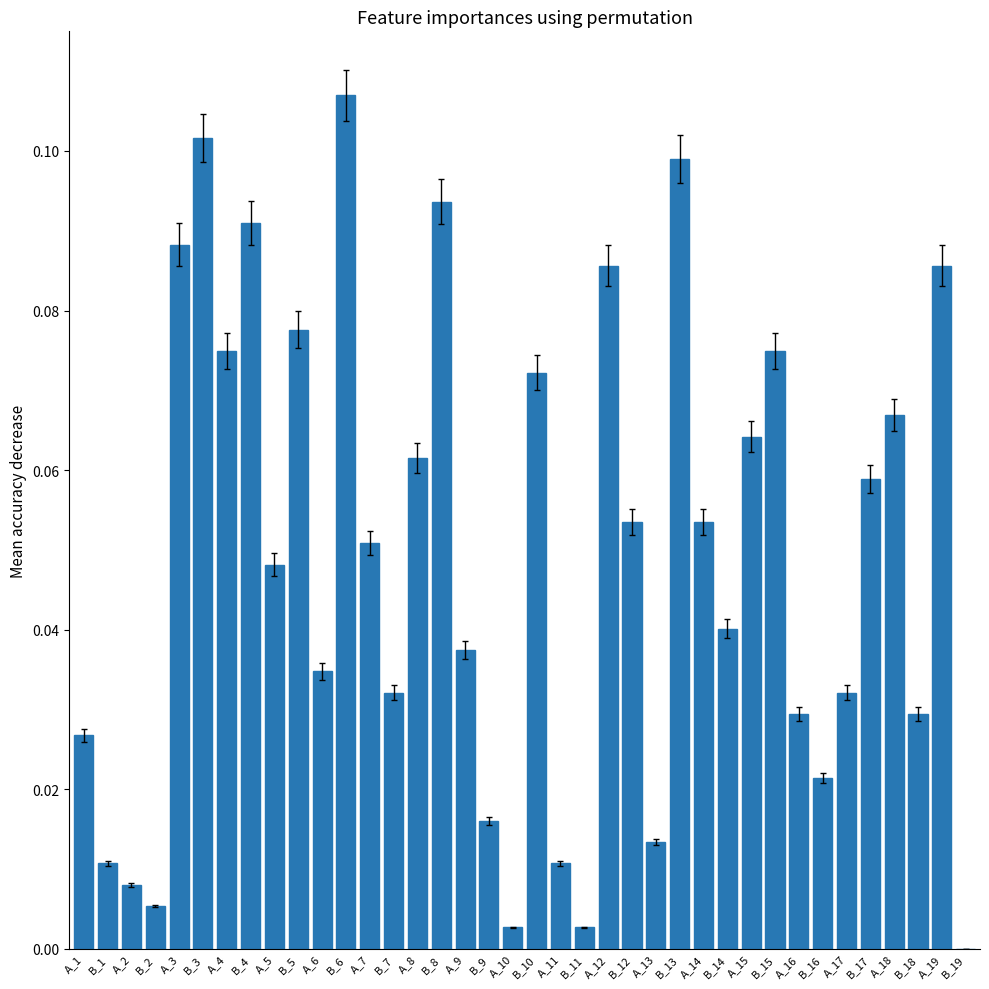

Which label corresponds to the largest value in the chart?

B_6